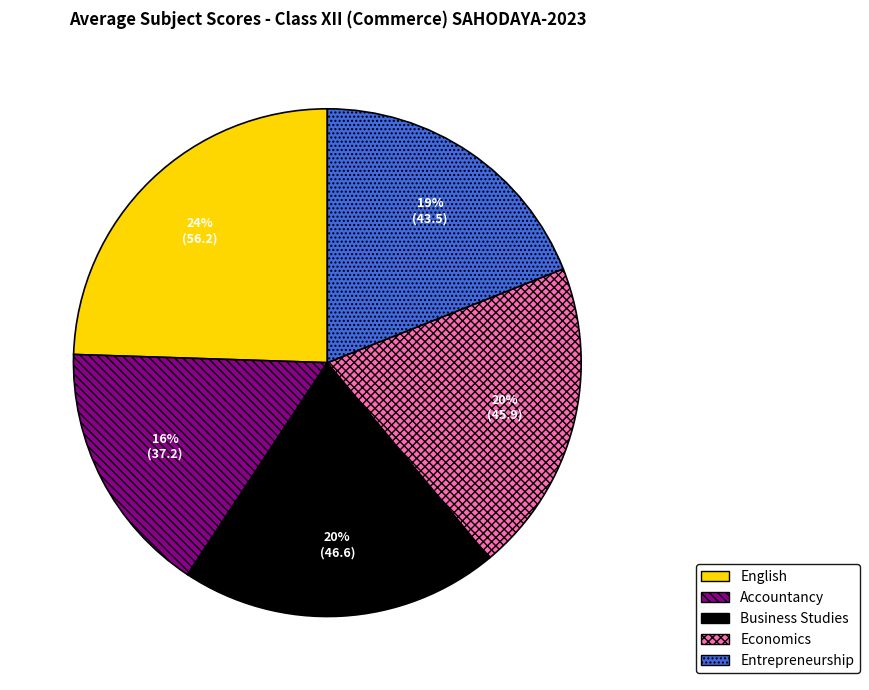

To the nearest percent, what percentage of the pie is Entrepreneurship?

19%